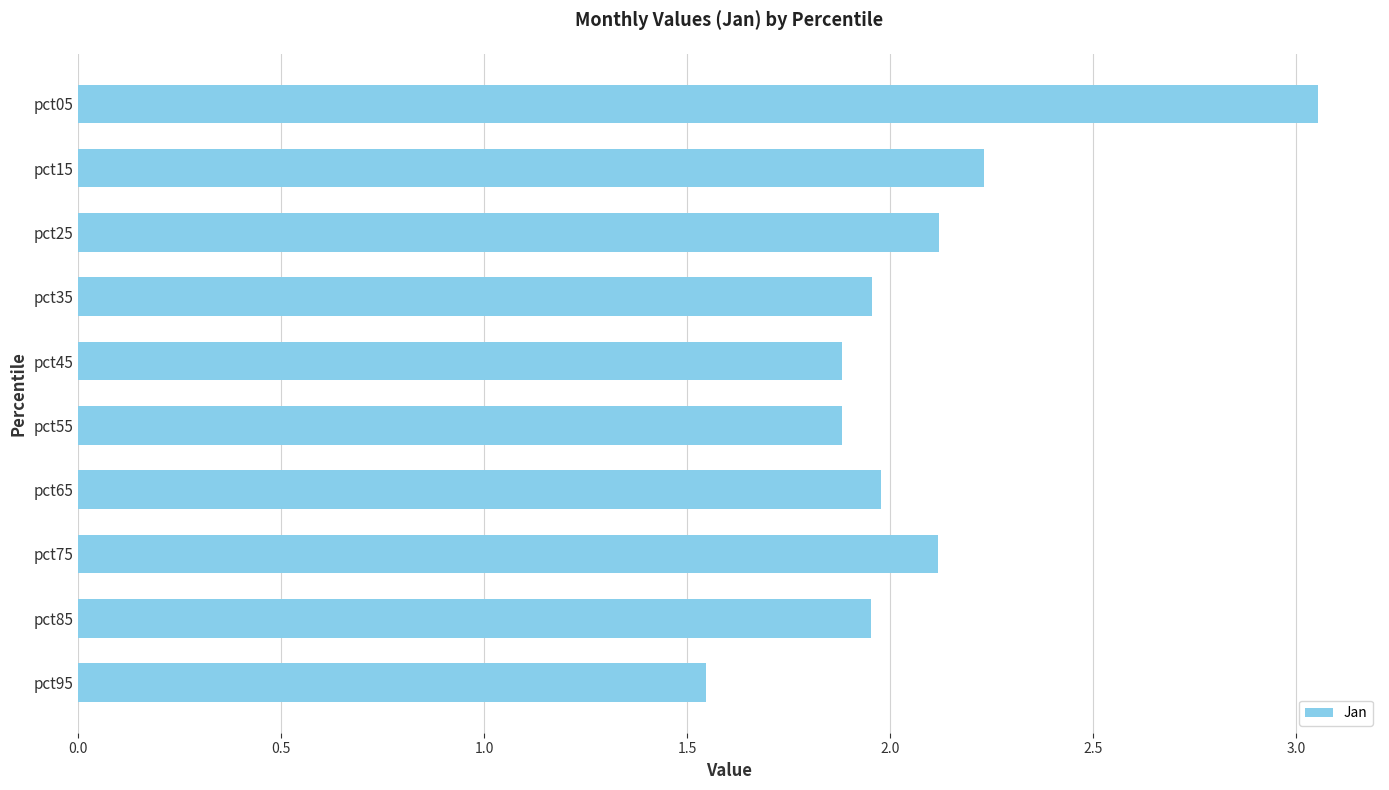

What is the average value?

2.1